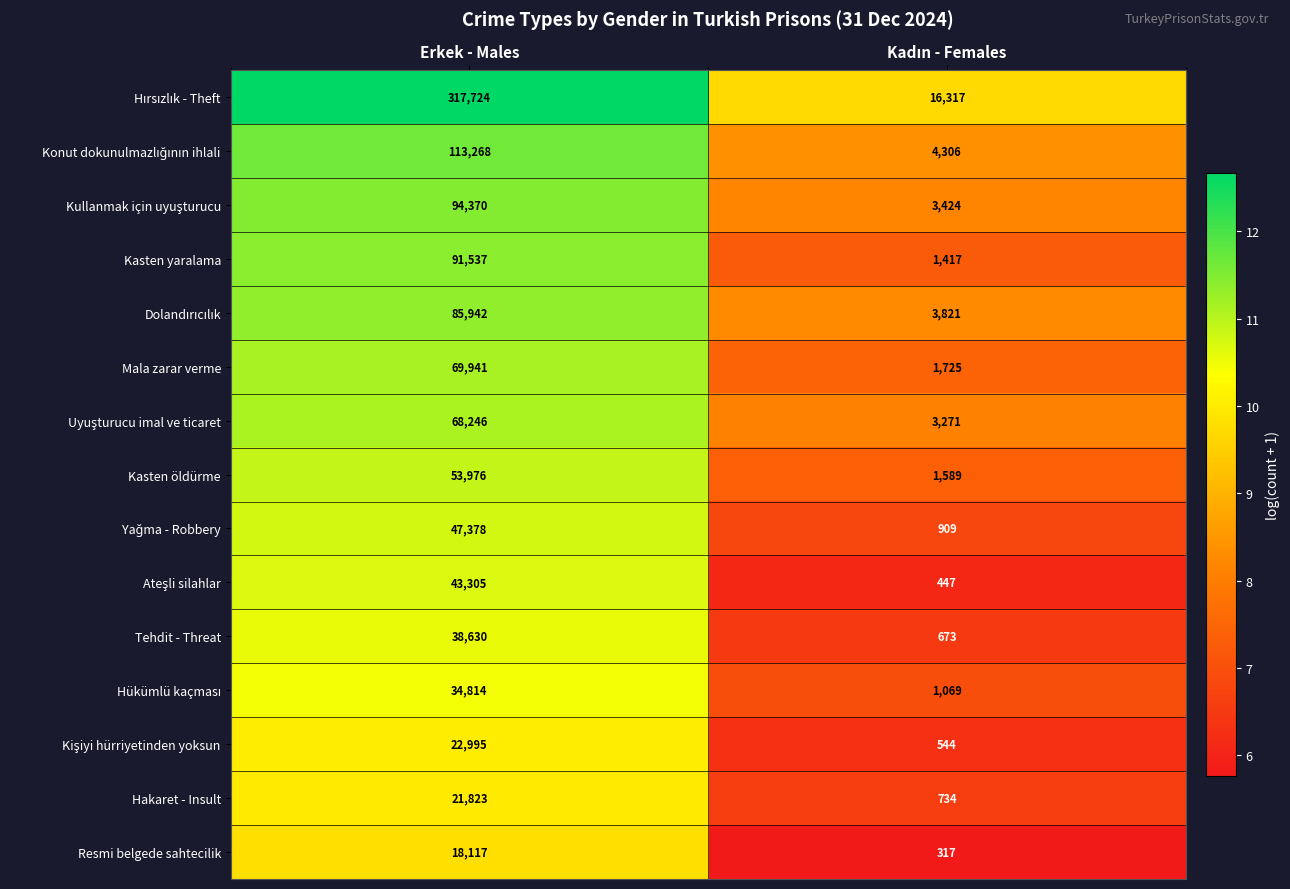

What is the maximum value for Kasten öldürme?

53976